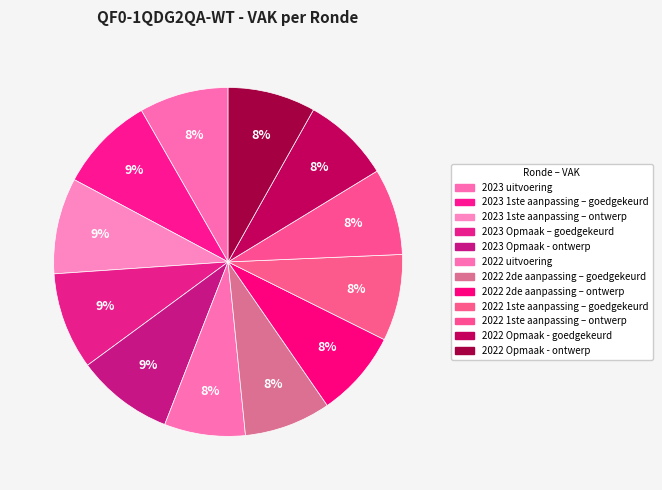

How many slices are in this pie chart?

12